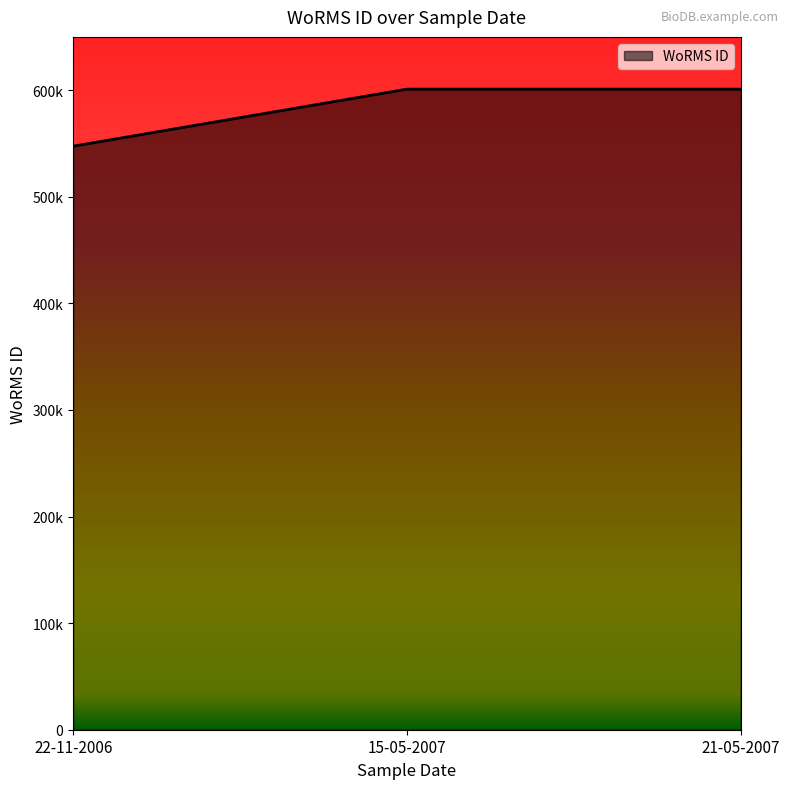

Does the chart display data point markers on the line(s)?

No